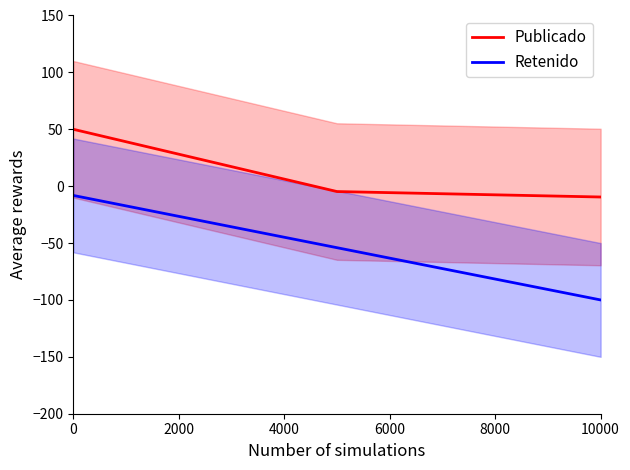

Which series has the largest total across all categories?

Publicado